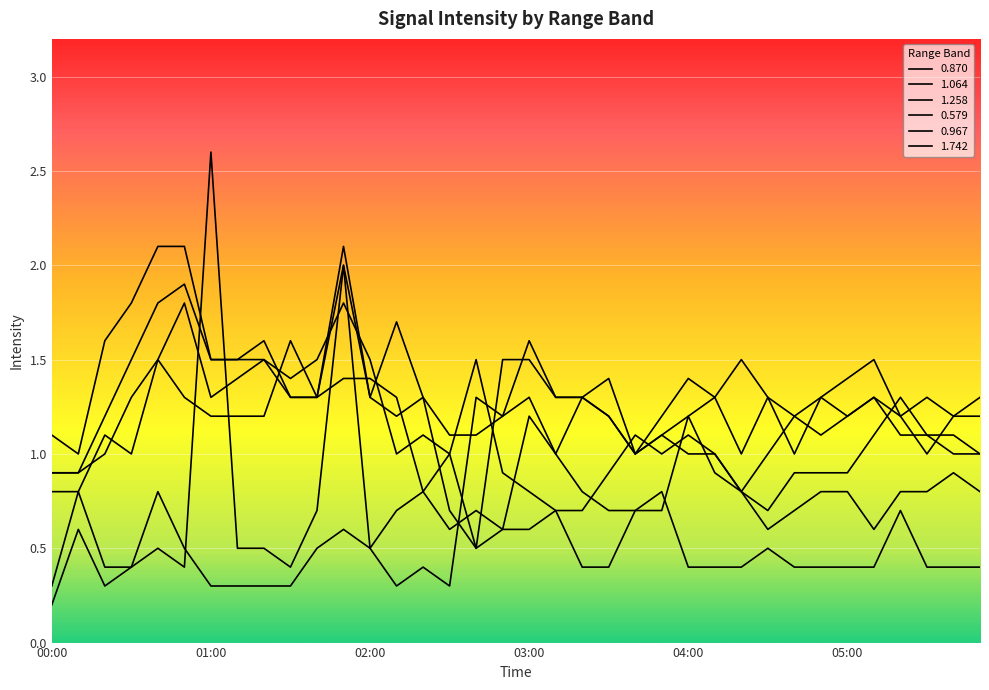

What is the value of the 0.967 point at the 5th from the left?

1.5